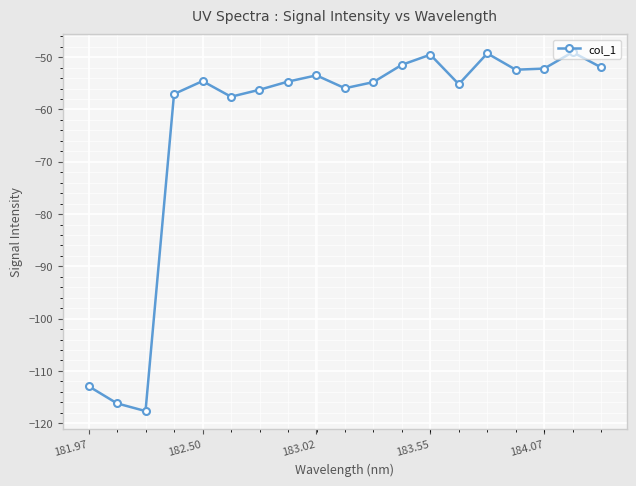

What is the smallest value displayed?

-117.7